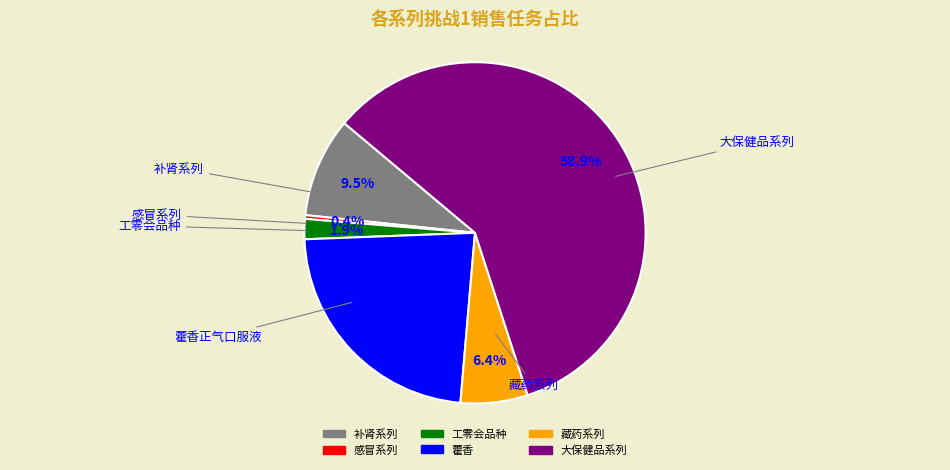

How many slices are in this pie chart?

6